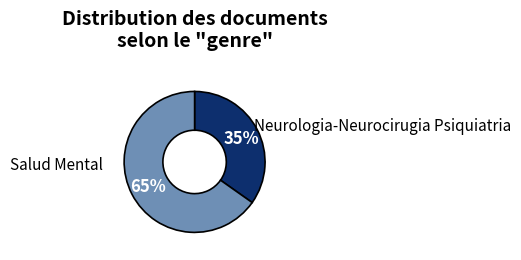

How many segments does this pie chart have?

2